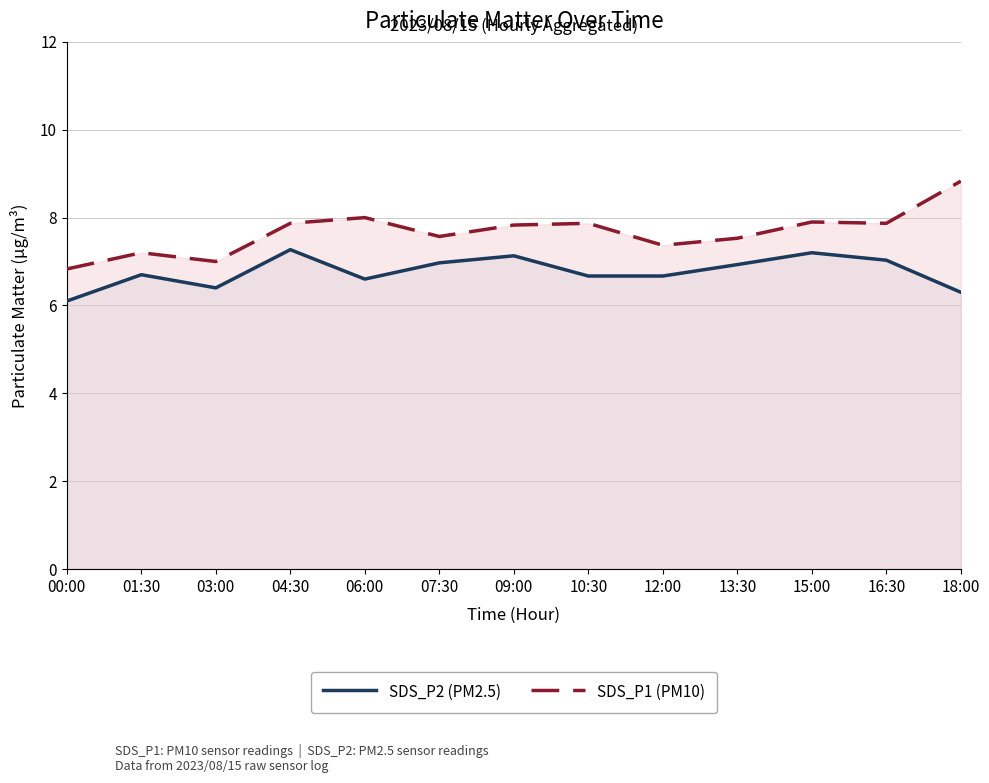

What is the value of the SDS_P1 (PM10) point at the 13th from the left?

8.8